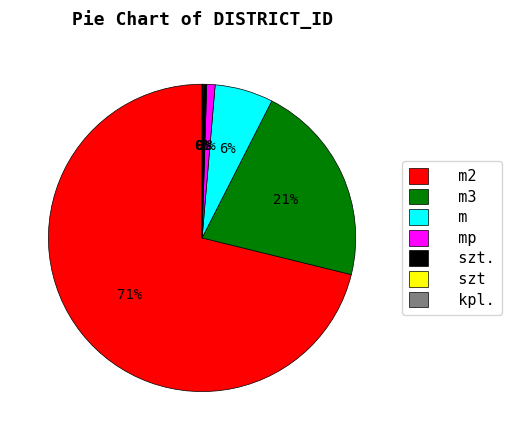

Which category accounts for the majority?

m2